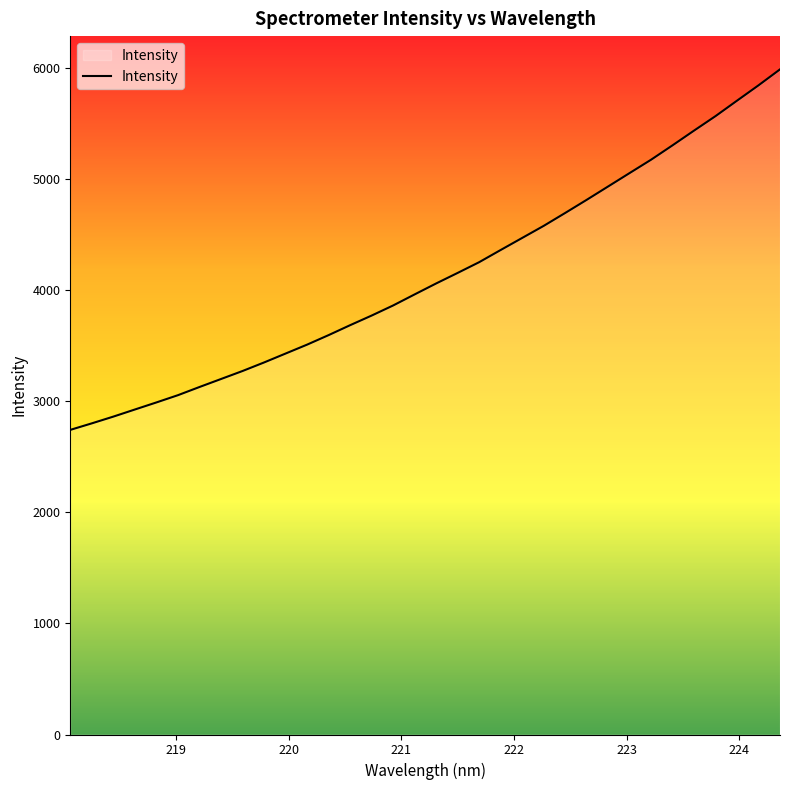

What is the difference between the maximum and minimum values?

3247.7